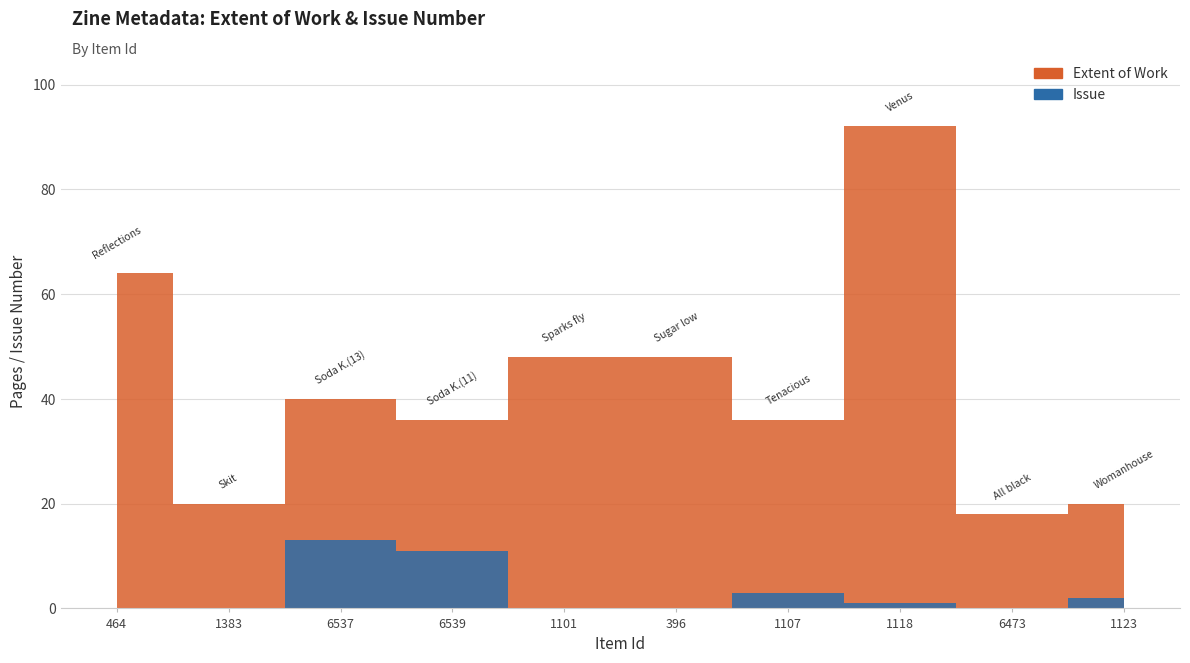

What are all the series names shown in the legend?

Extent of Work, Issue